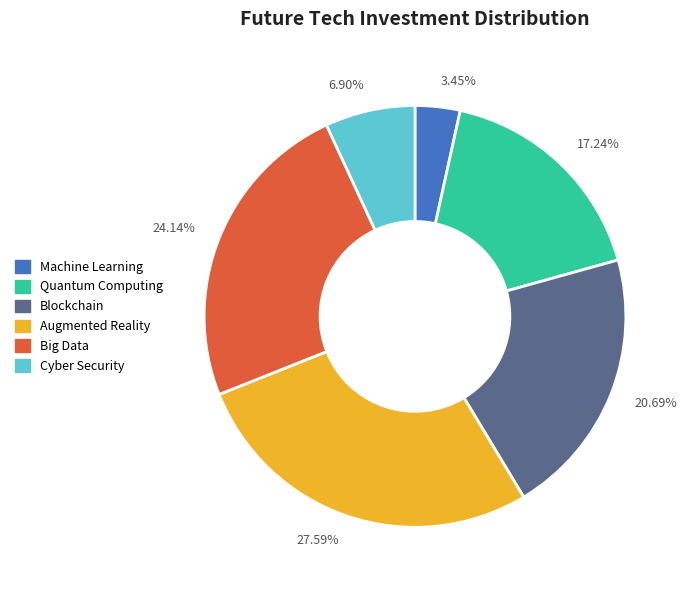

Is the sum of Machine Learning and Quantum Computing greater than half?

No